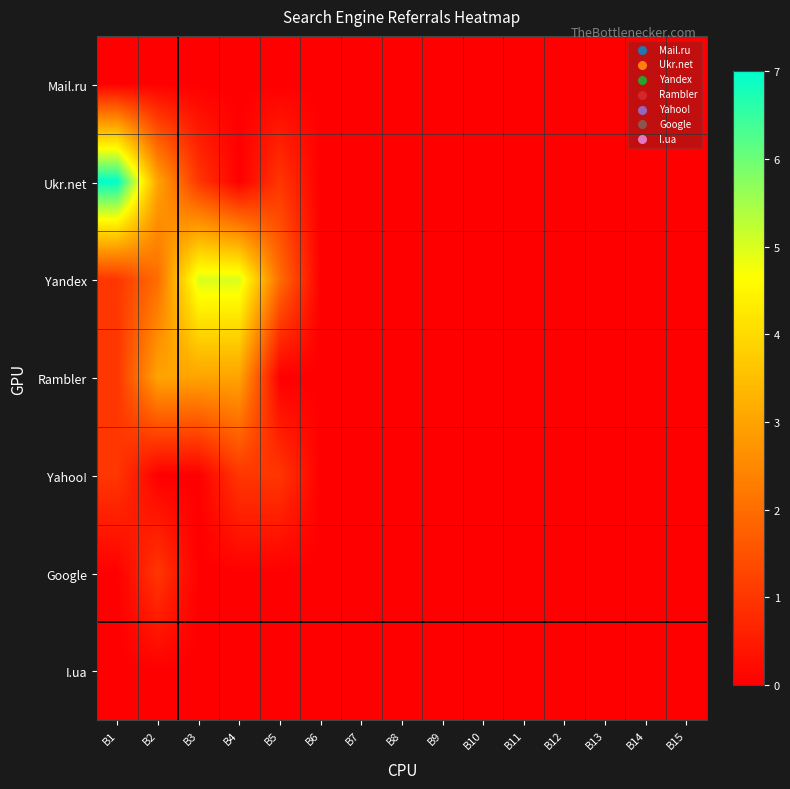

At how many categories does at least one series exceed 5?

1